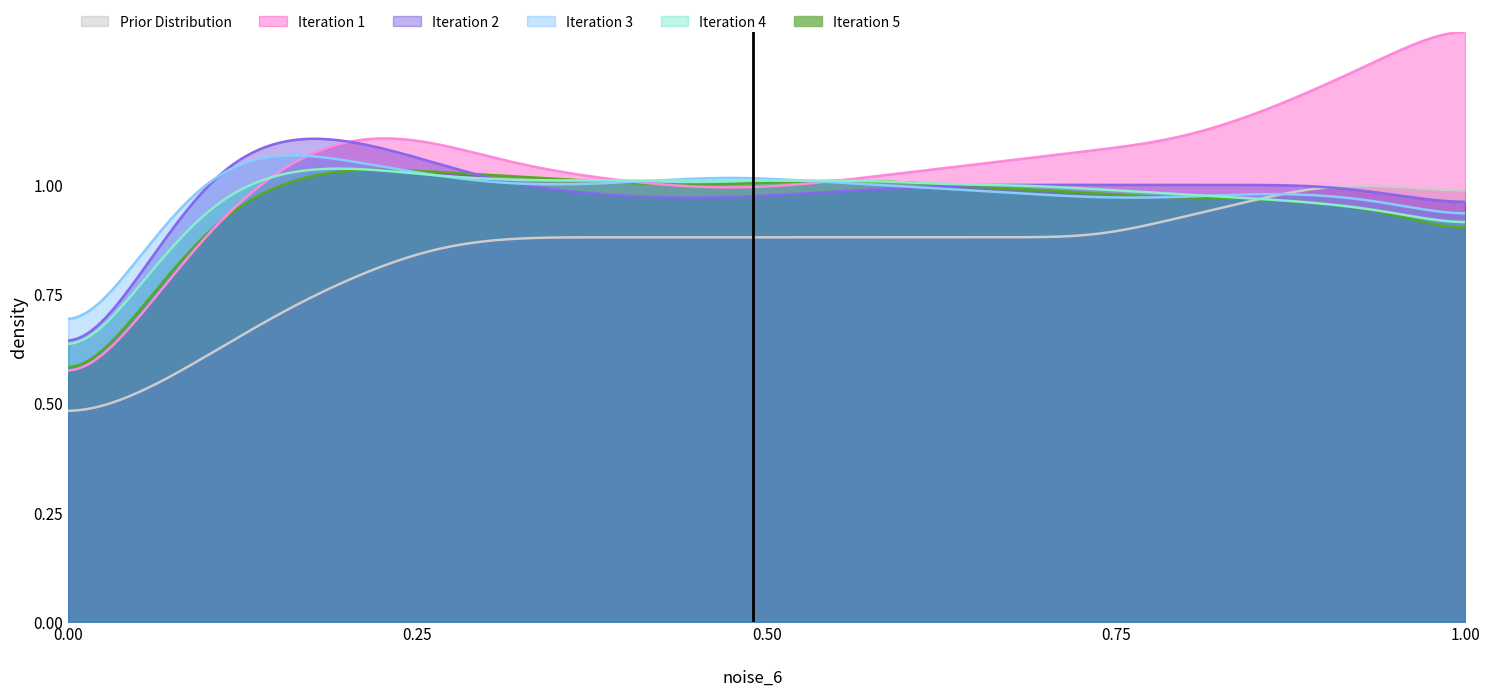

Is it true that Iteration 4 equals 0.4 at 2023-01-19?

False